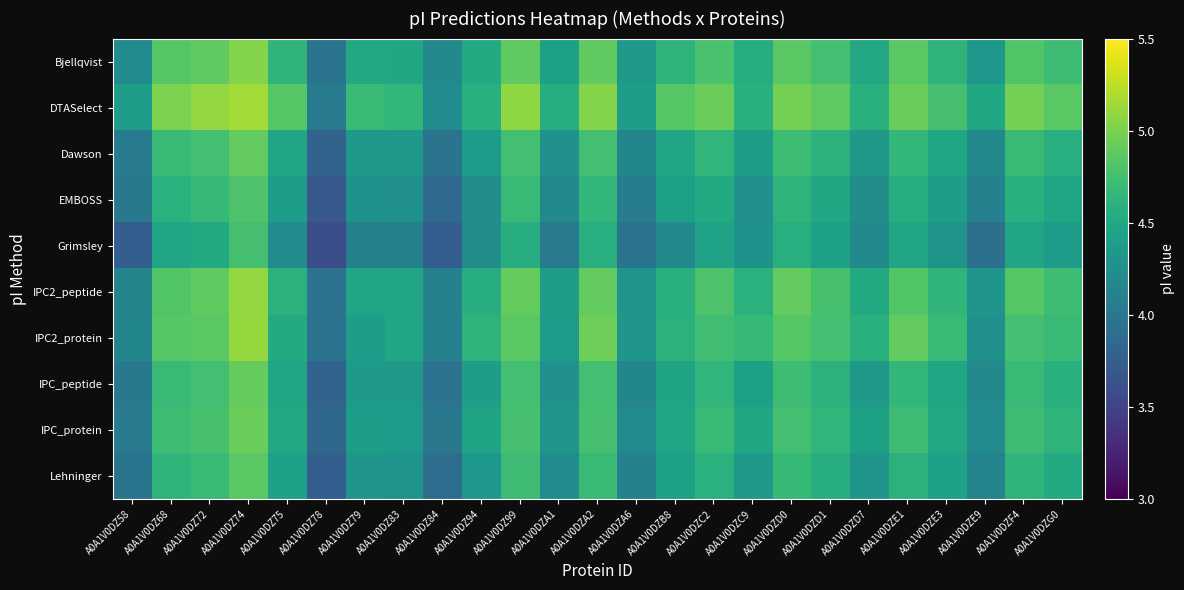

At which category is the sum across all series the highest?

A0A1V0DZ74